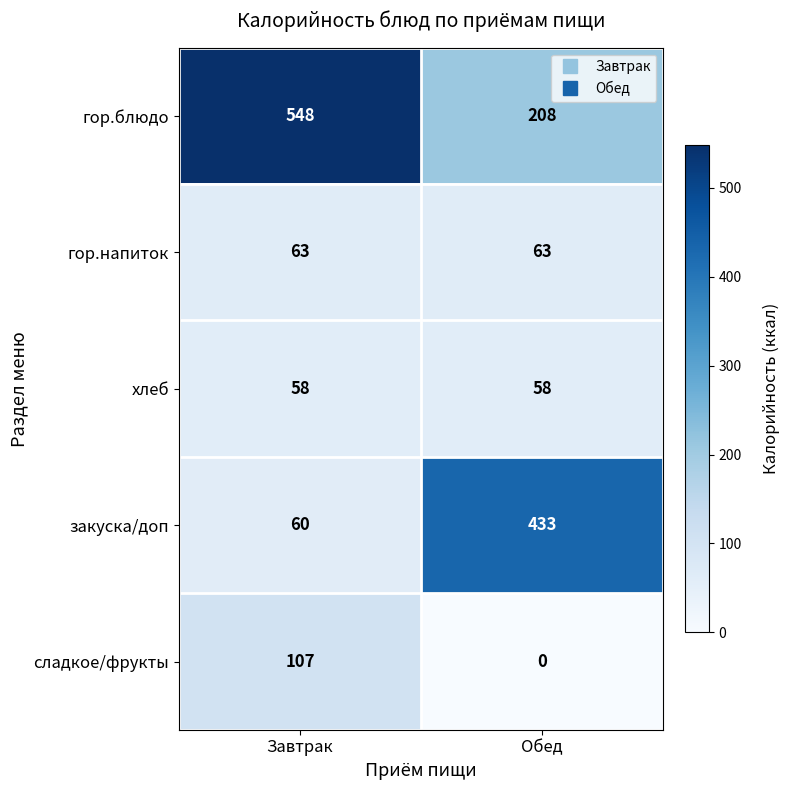

What is the sum of all закуска/доп values?

493